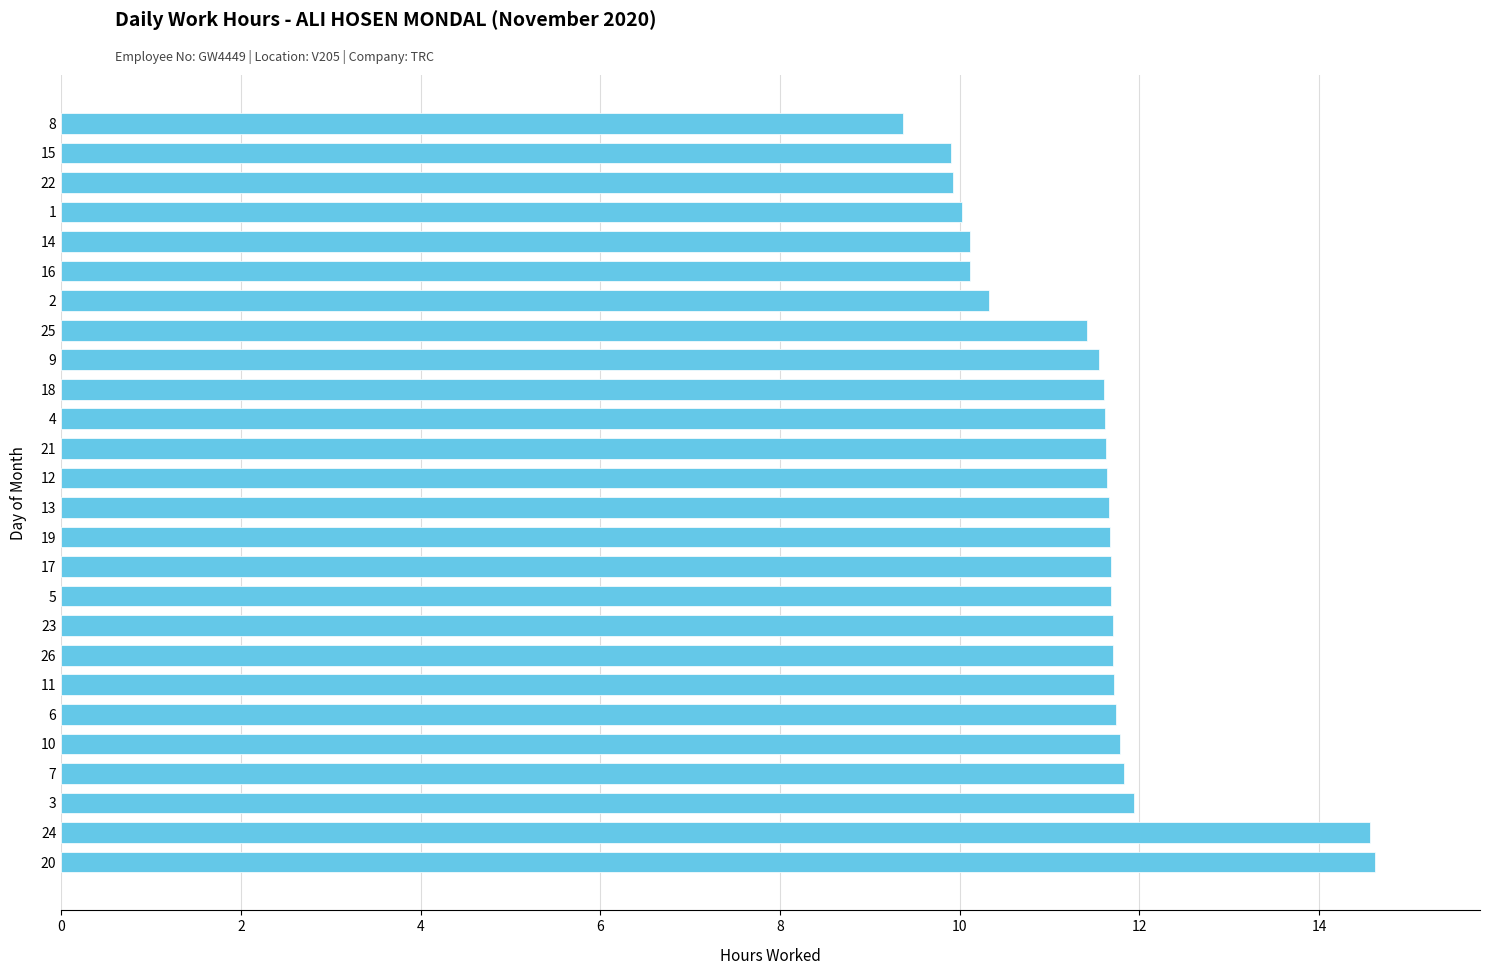

Read the value at 1.

10.0